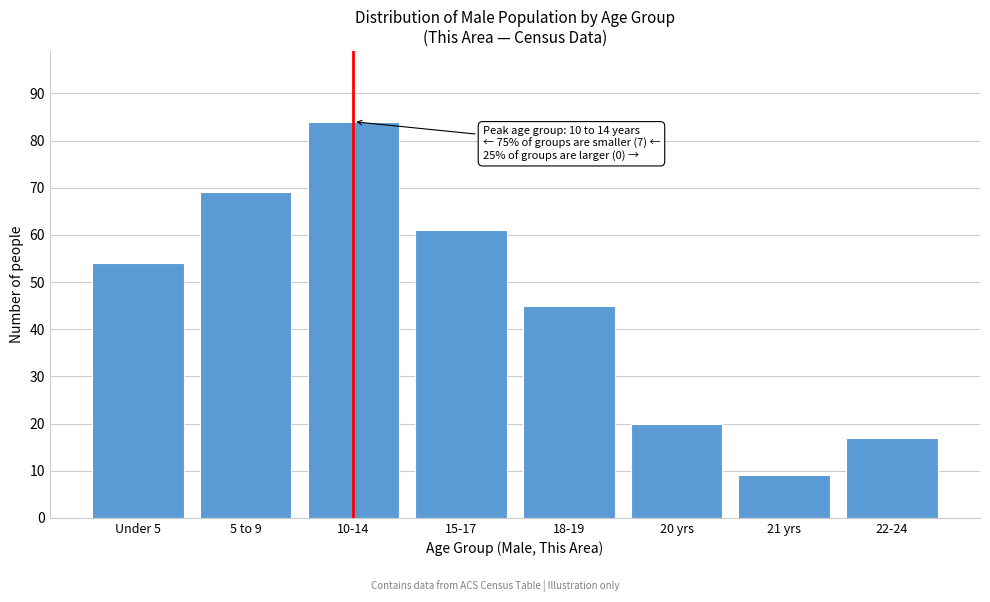

Reading left to right, what are all the values shown in this chart?

Under 5=54	5 to 9=69	10-14=84	15-17=61	18-19=45	20 yrs=20	21 yrs=9	22-24=17